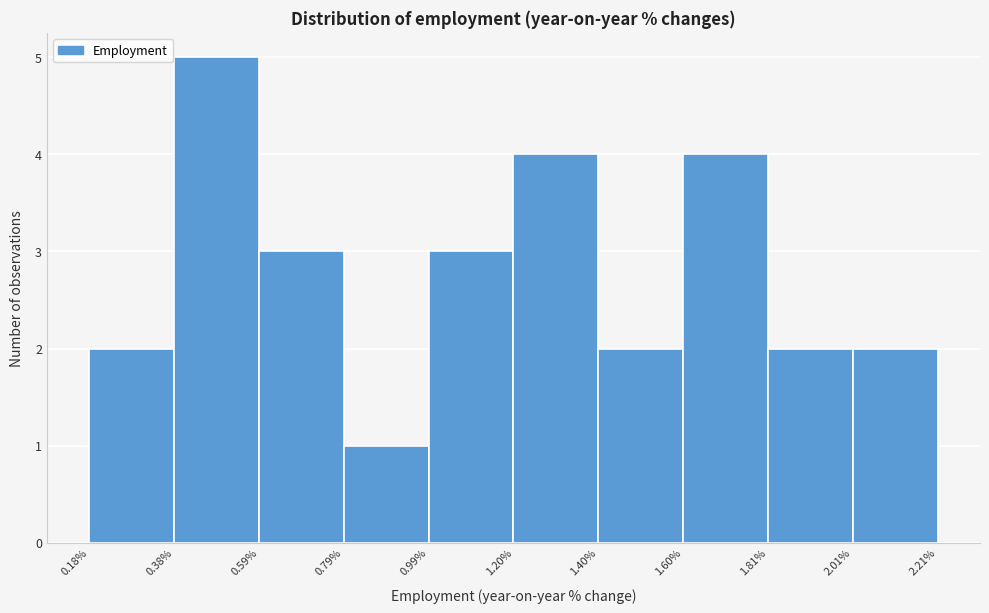

Reading left to right, list every bar in this chart as the range it spans on the x-axis followed by its height. The values are not printed on the chart, so give them approximately, as read against the axis.

0.18% to 0.38%: 2
0.38% to 0.59%: 5
0.59% to 0.79%: 3
0.79% to 0.99%: 1
0.99% to 1.20%: 3
1.20% to 1.40%: 4
1.40% to 1.60%: 2
1.60% to 1.81%: 4
1.81% to 2.01%: 2
2.01% to 2.21%: 2